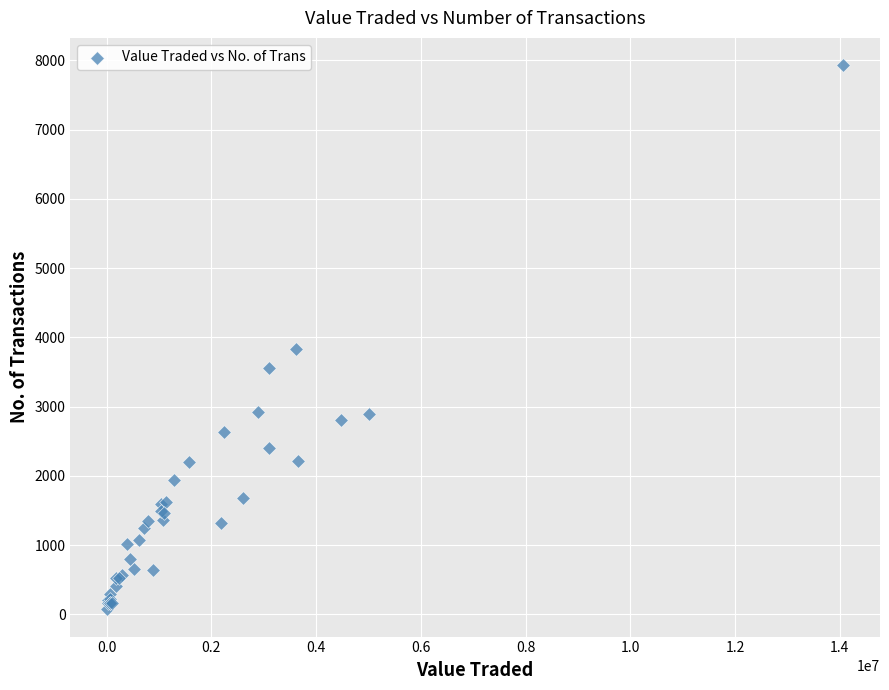

What Y value in the scatter plot is closest to 4002?

3835